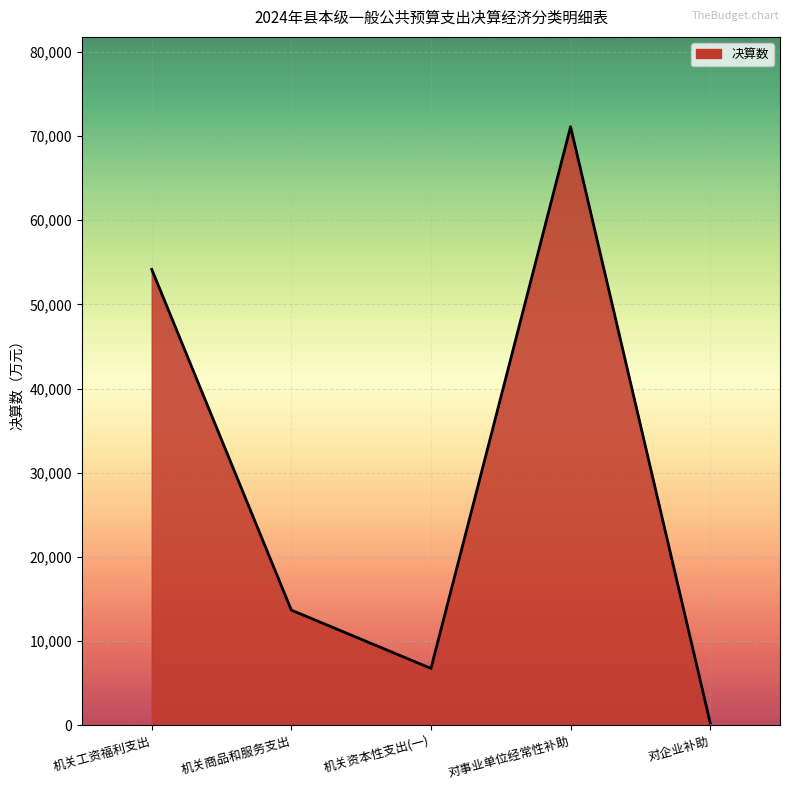

What is the sum of the values at 机关资本性支出(一) and 对企业补助?

7057